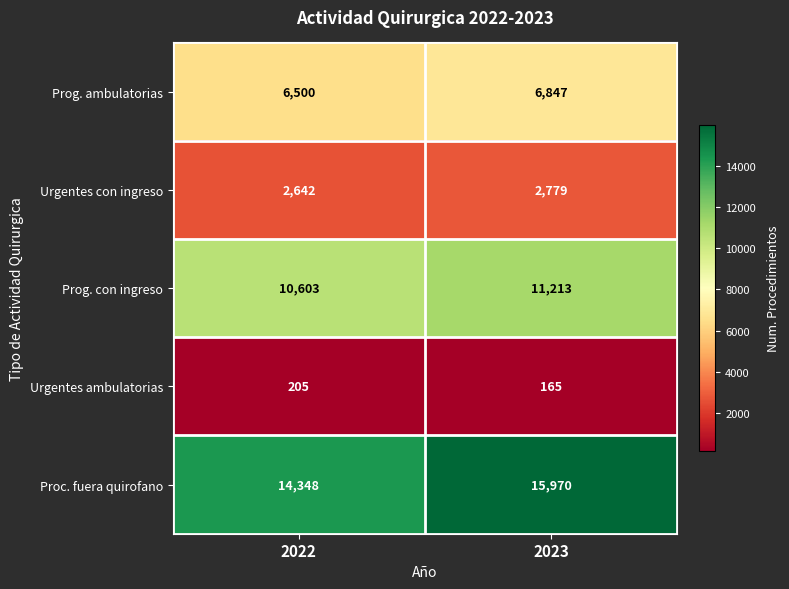

List the series in order of their overall mean, highest first.

Proc. fuera quirofano, Prog. con ingreso, Prog. ambulatorias, Urgentes con ingreso, Urgentes ambulatorias